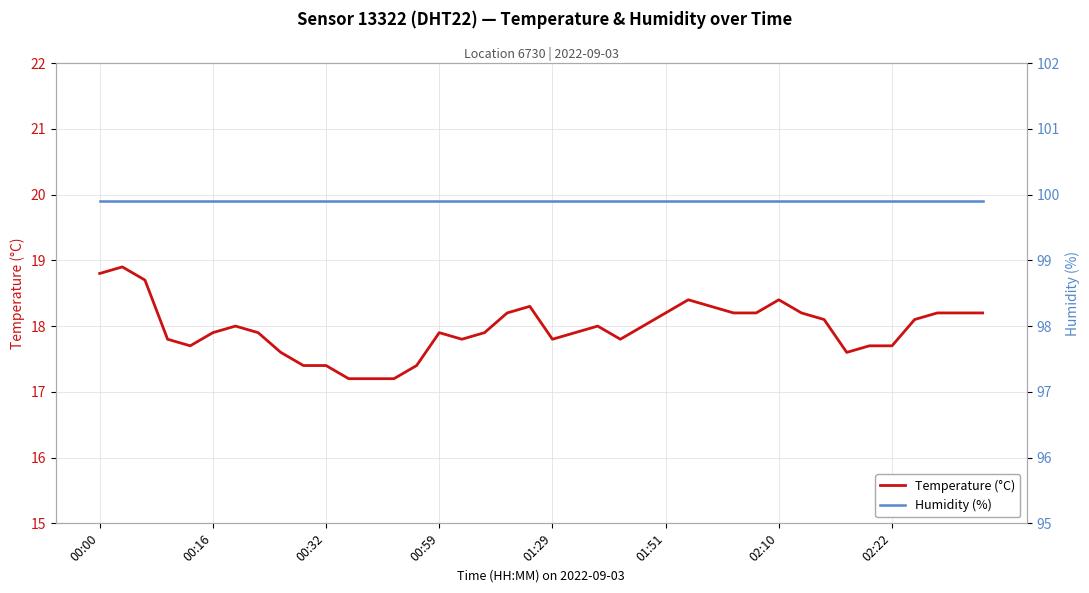

At which category does the chart reach its peak across all series?

00:00